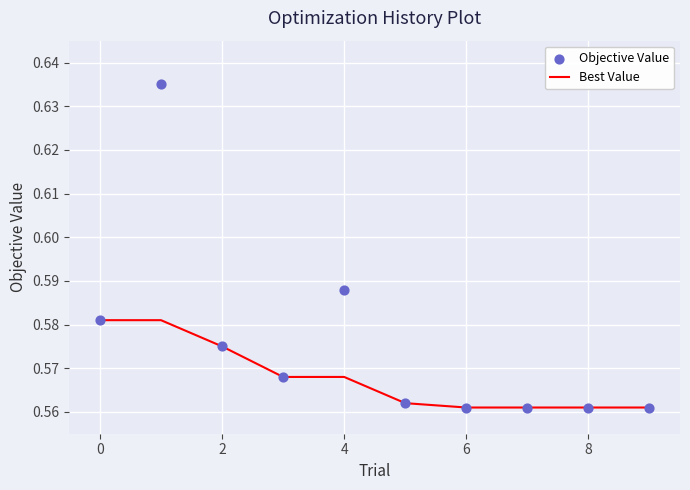

Which series has the largest total across all categories?

Objective Value